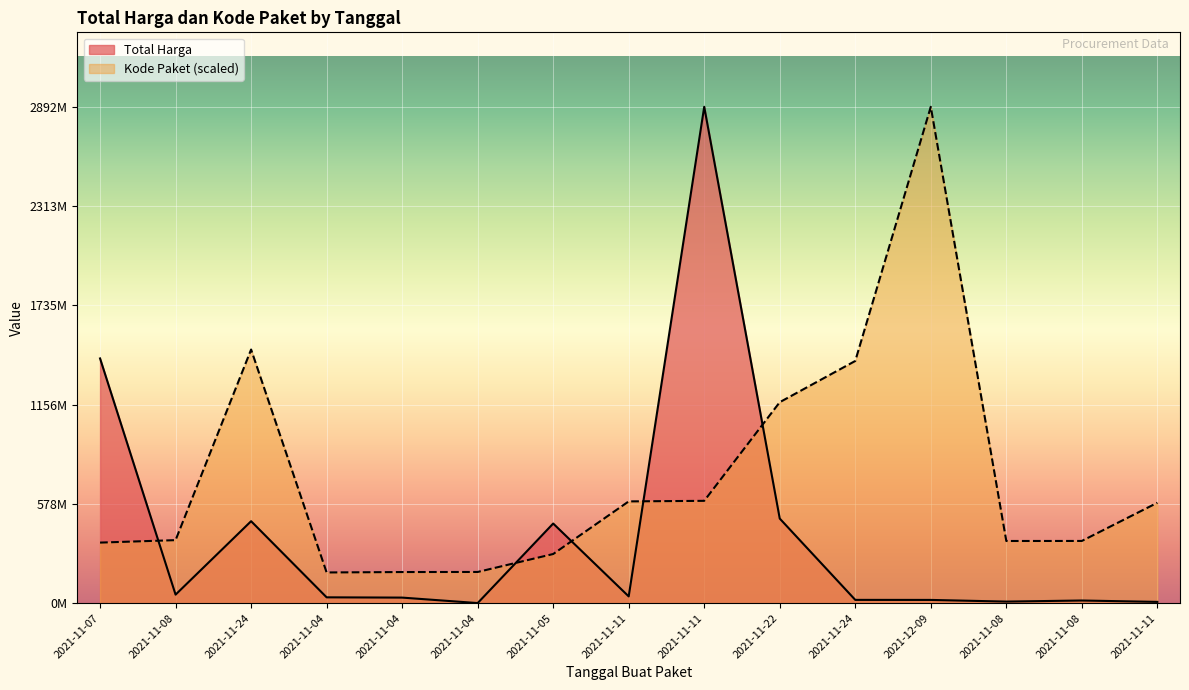

True or false: Kode Paket has a value of 362532598.3 at 2021-11-08.

True